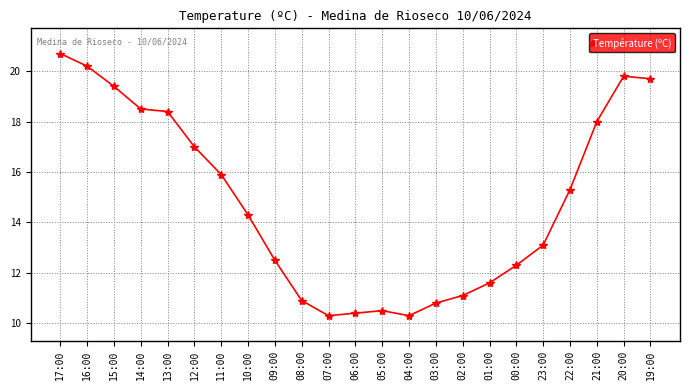

Which category has the highest value across all series?

17:00